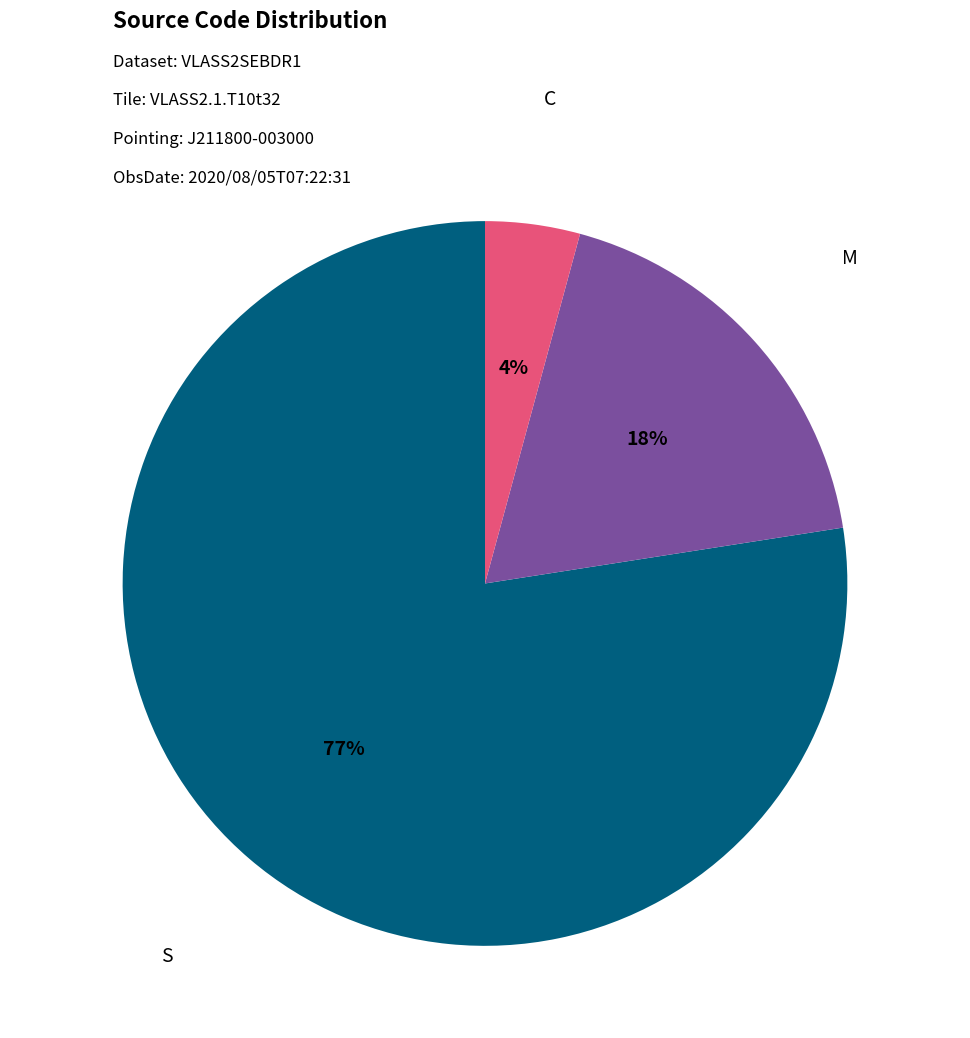

Which has a higher value, S or C?

S